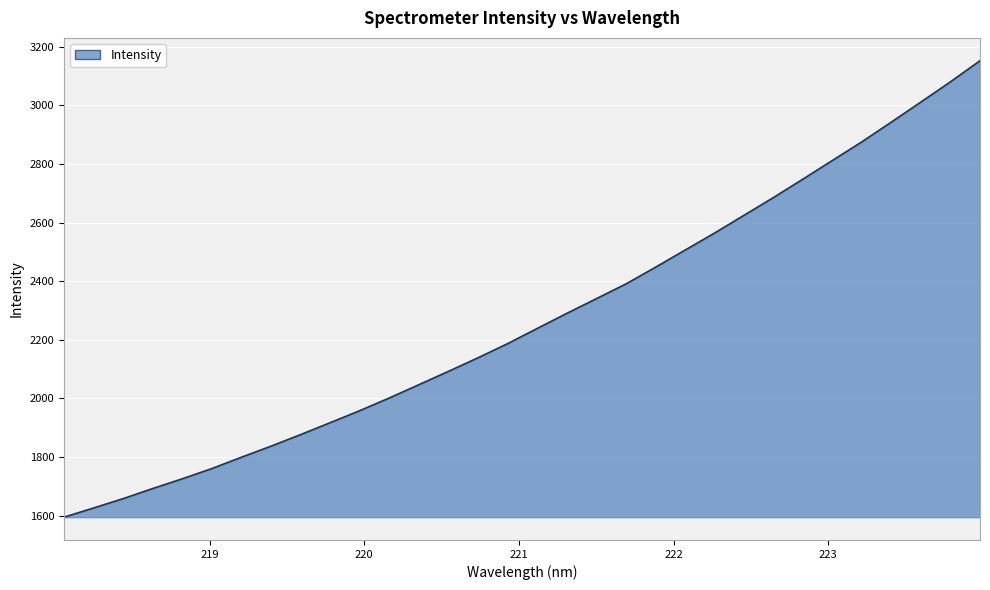

What is the greatest value displayed?

3152.1